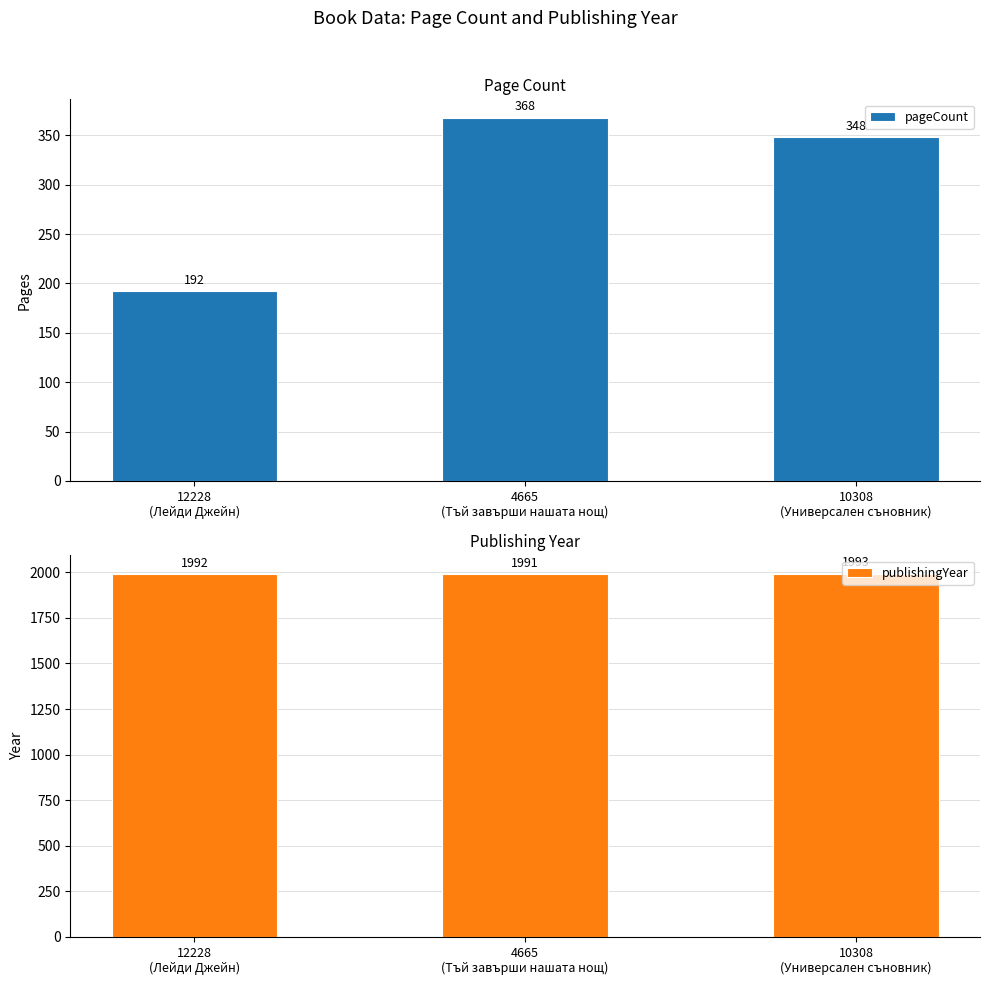

Read the pageCount value at 10308
(Универсален съновник).

348